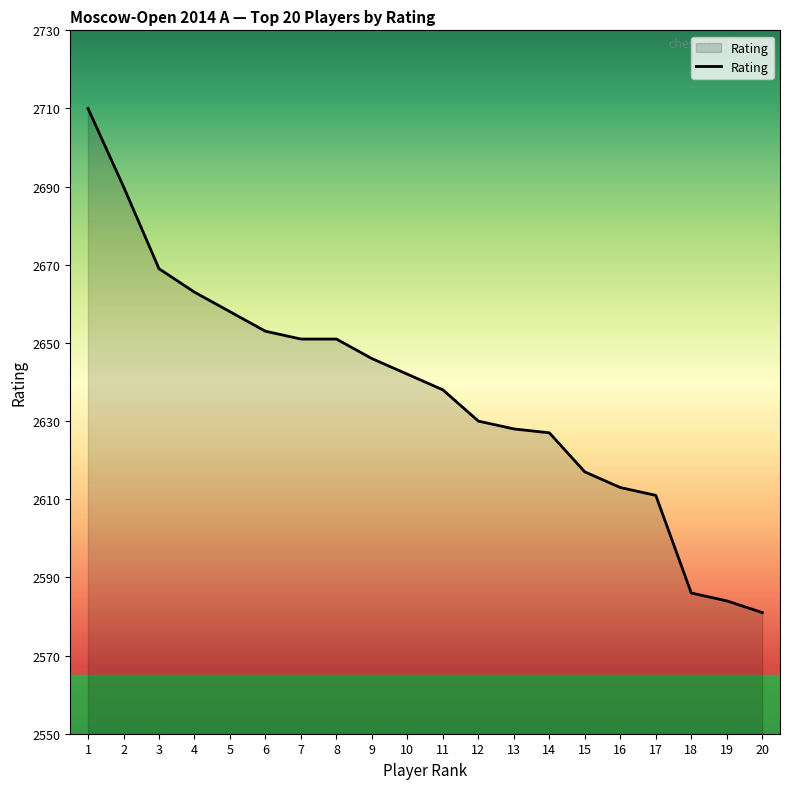

What is the greatest value displayed?

2710